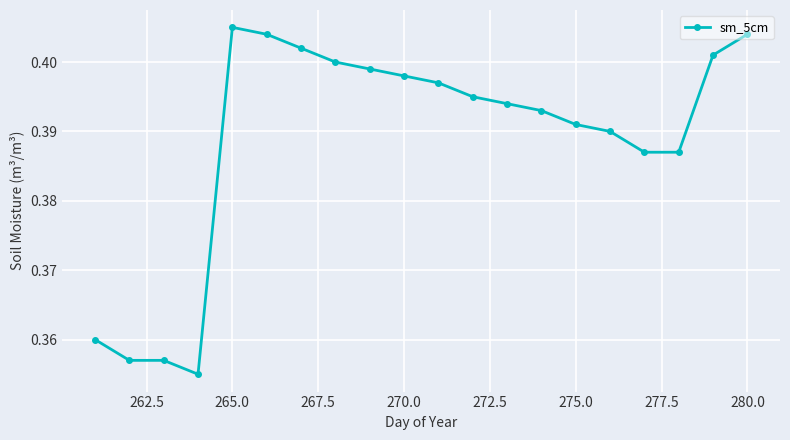

True or false: the data has more than 0 interior local peaks.

True